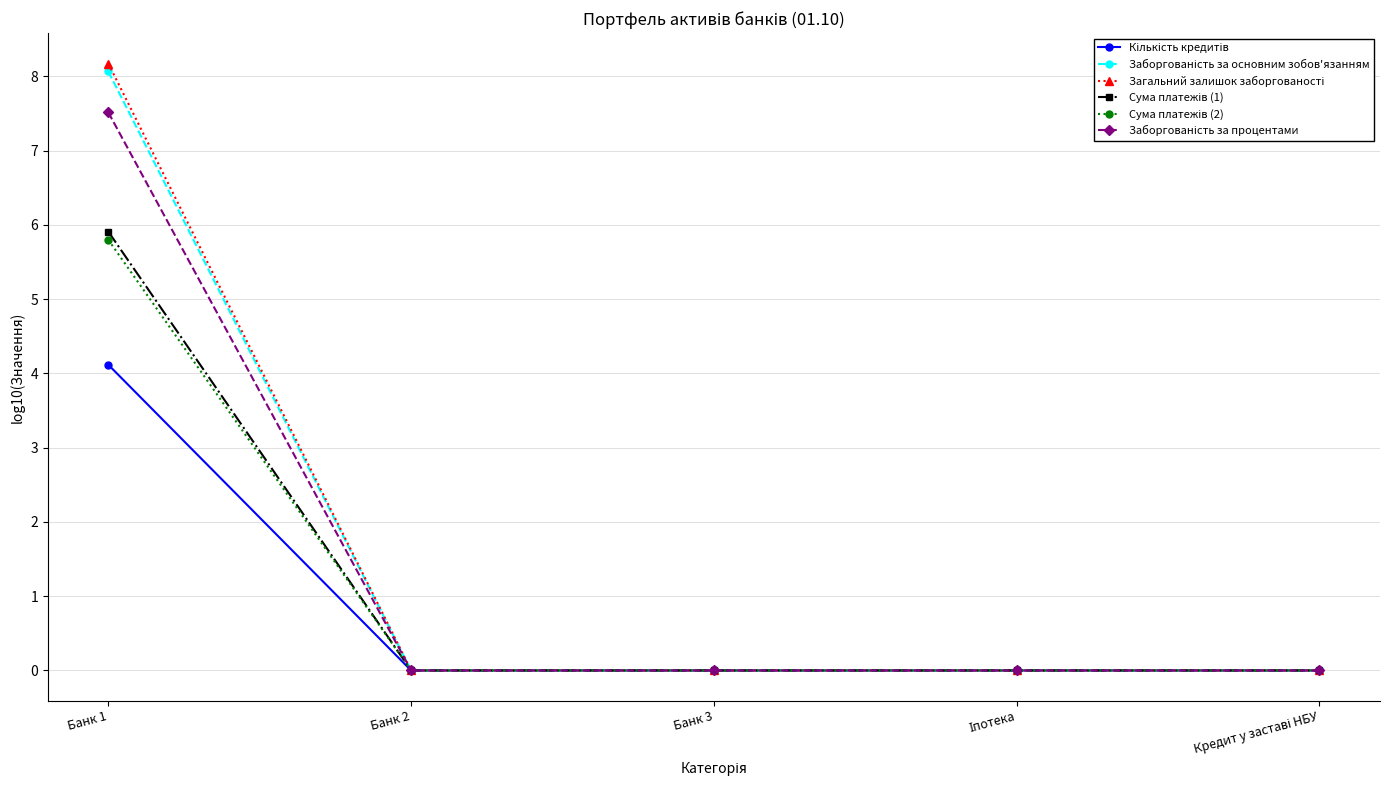

At which category does the chart reach its peak across all series?

Банк 1